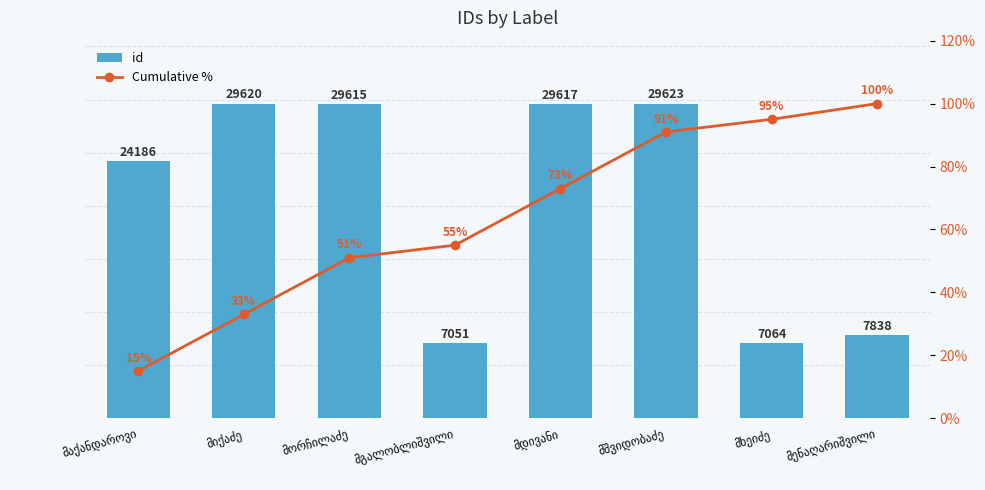

What is the minimum value for id?

7051